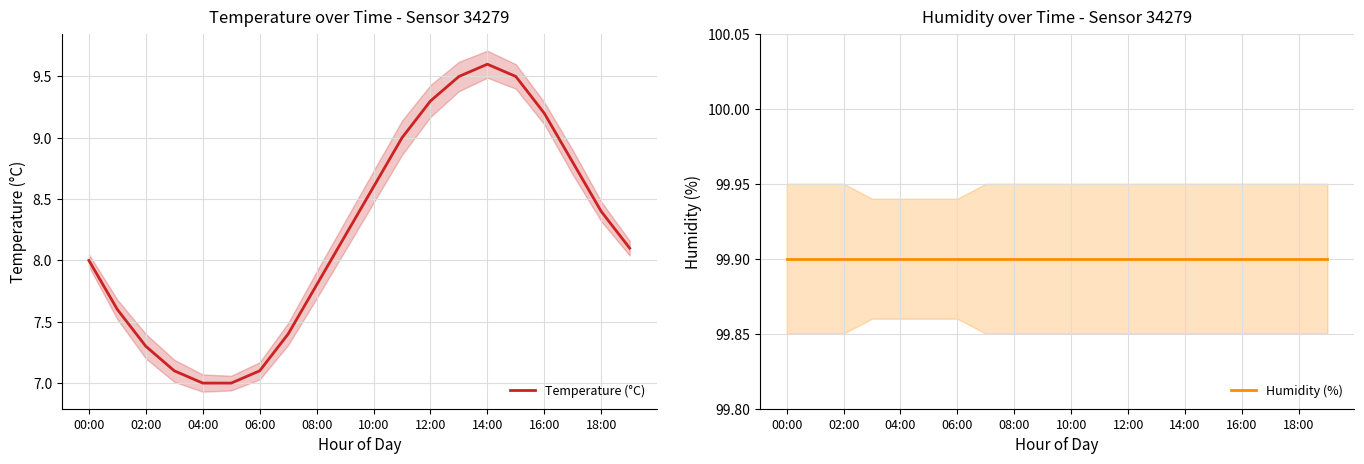

Which category has the highest value in the Temperature (°C) series?

14:00